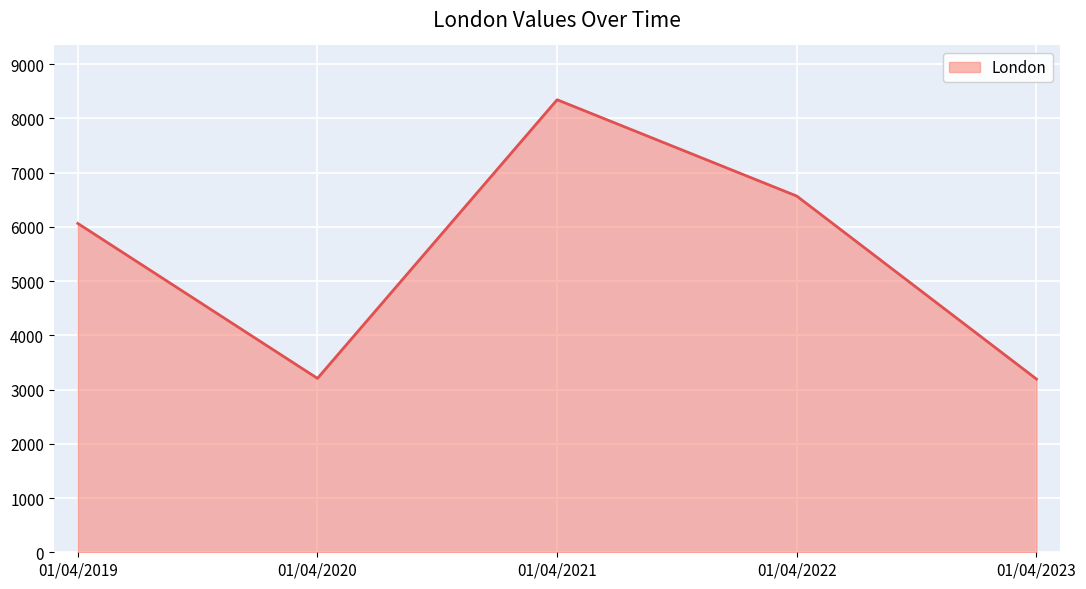

What is the sum of the values at 01/04/2021 and 01/04/2022?

14910